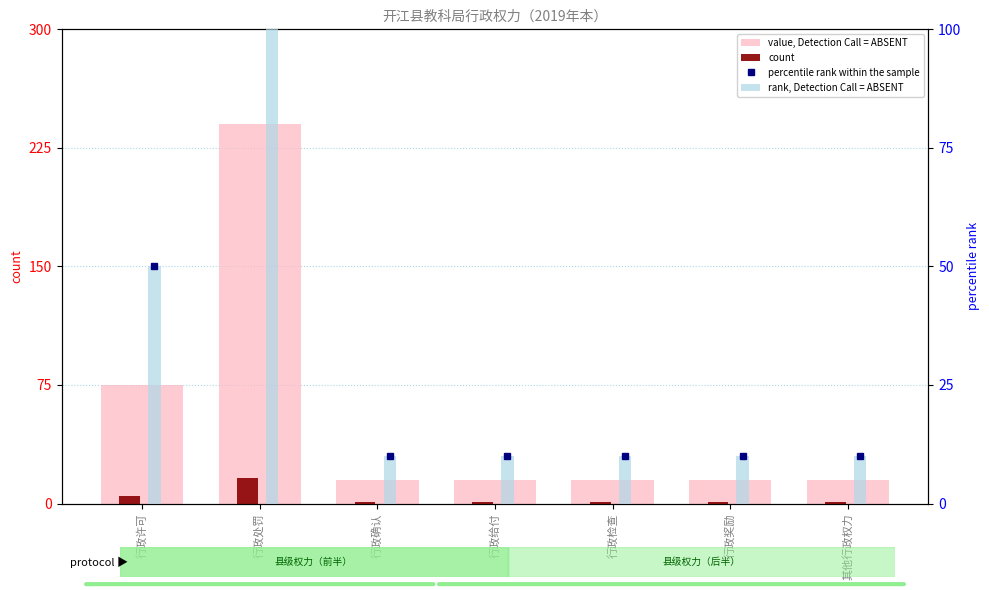

Is the value of count at 行政检查 greater than the value of rank, Detection Call = ABSENT at 行政给付?

No